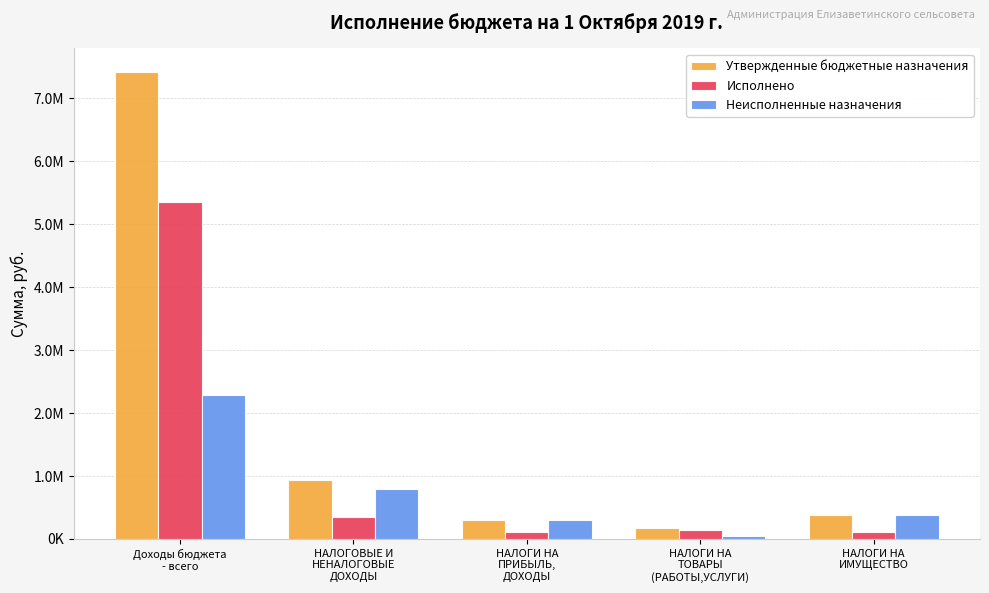

True or false: Исполнено has a value of 243444.6 at НАЛОГИ НА
ТОВАРЫ
(РАБОТЫ,УСЛУГИ).

False